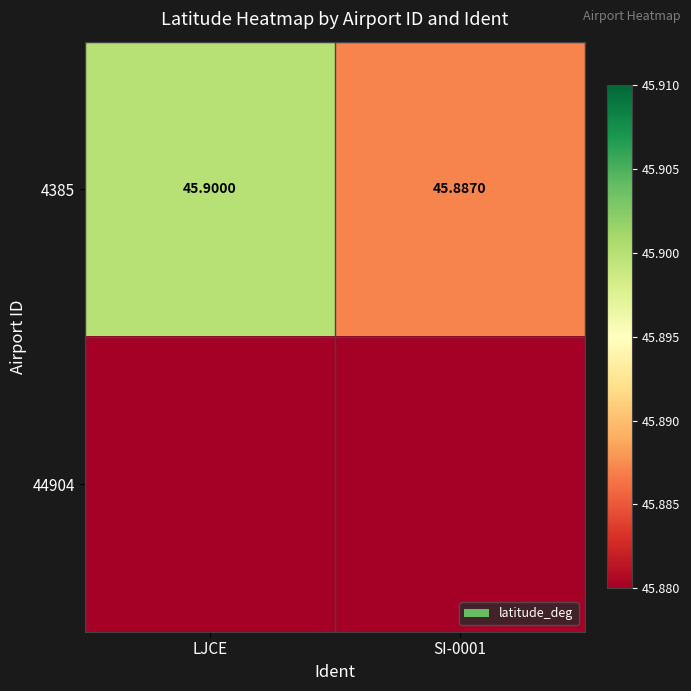

Which series has the largest total across all categories?

4385